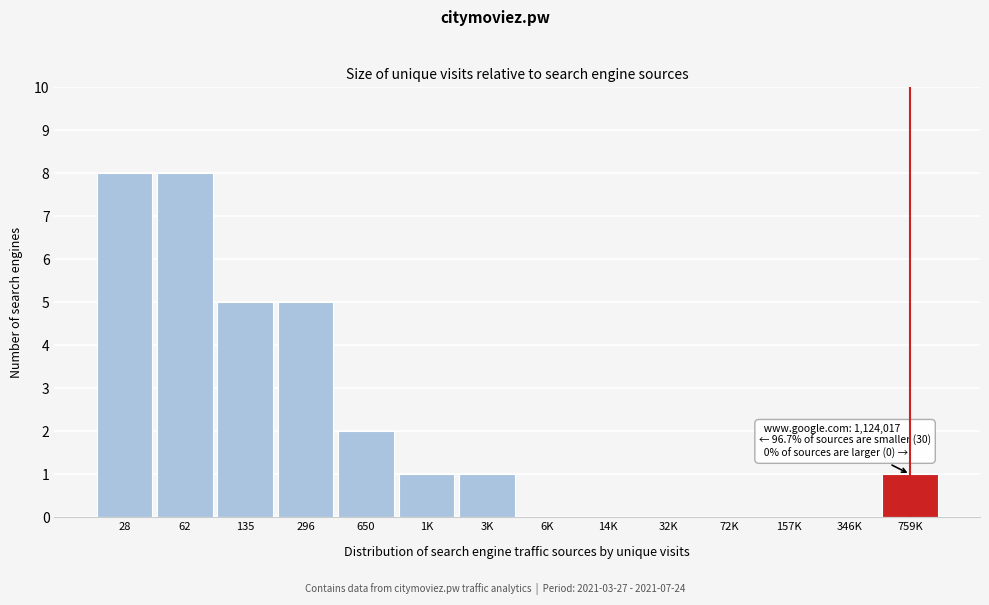

What is the sum of the values at 28 and 157K?

8